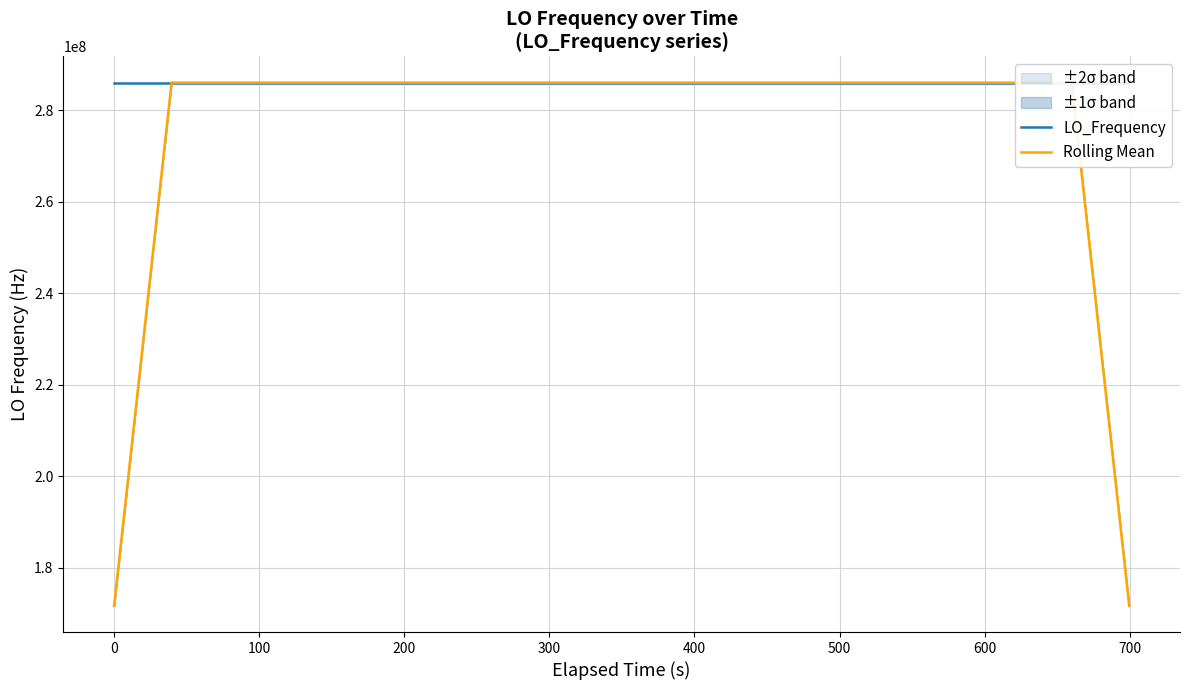

Between which two adjacent categories do Rolling Mean and LO_Frequency first intersect?

0 and 100